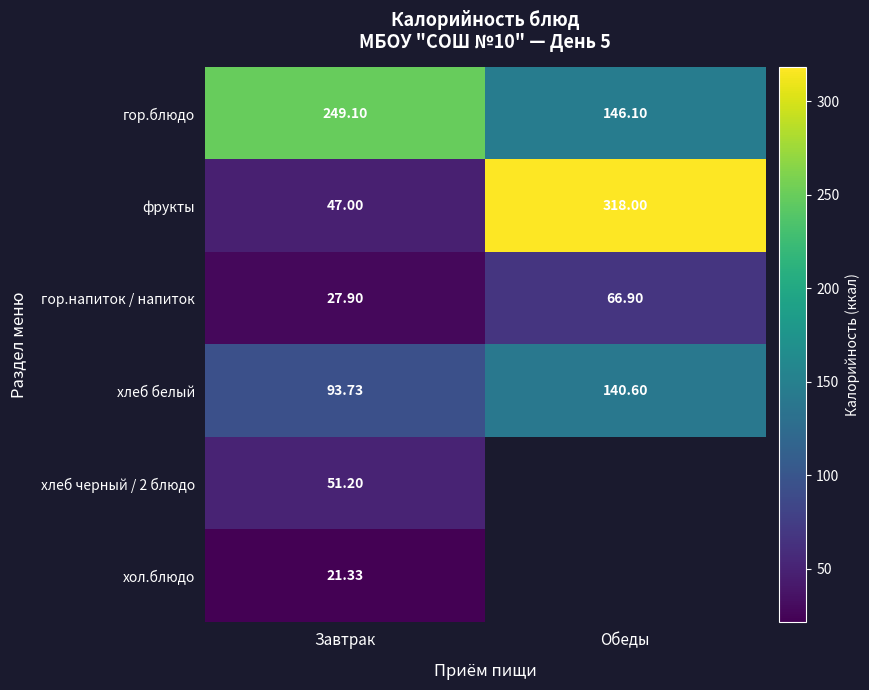

What is the minimum value for гор.напиток / напиток?

27.9